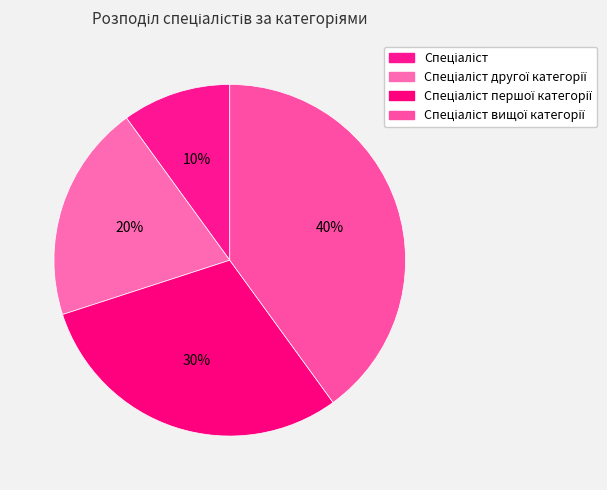

Count the number of slices in the pie.

4